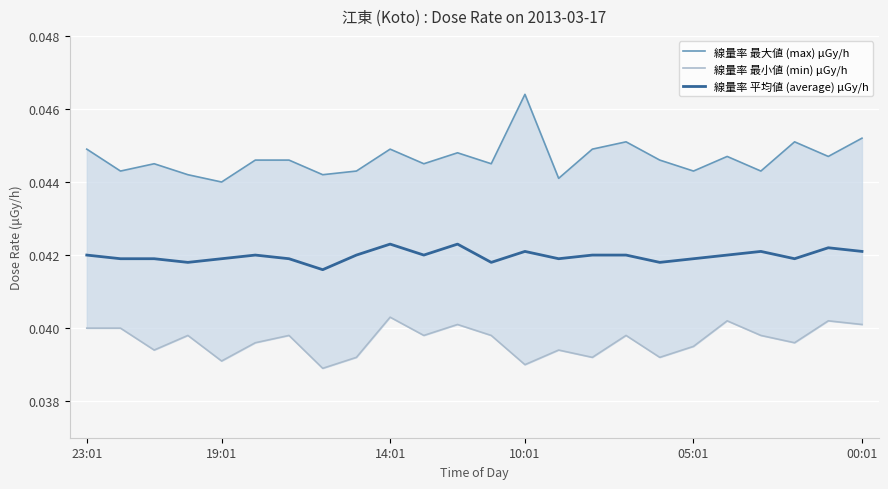

True or false: 線量率 平均値 (average) μGy/h and 線量率 最小値 (min) μGy/h intersect in this chart.

False